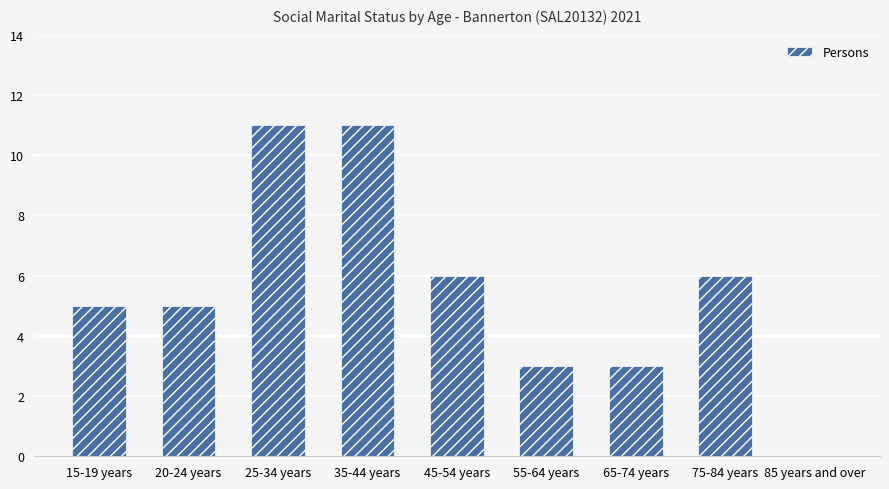

The chart shows a value of 5 at 15-19 years. True or false?

True